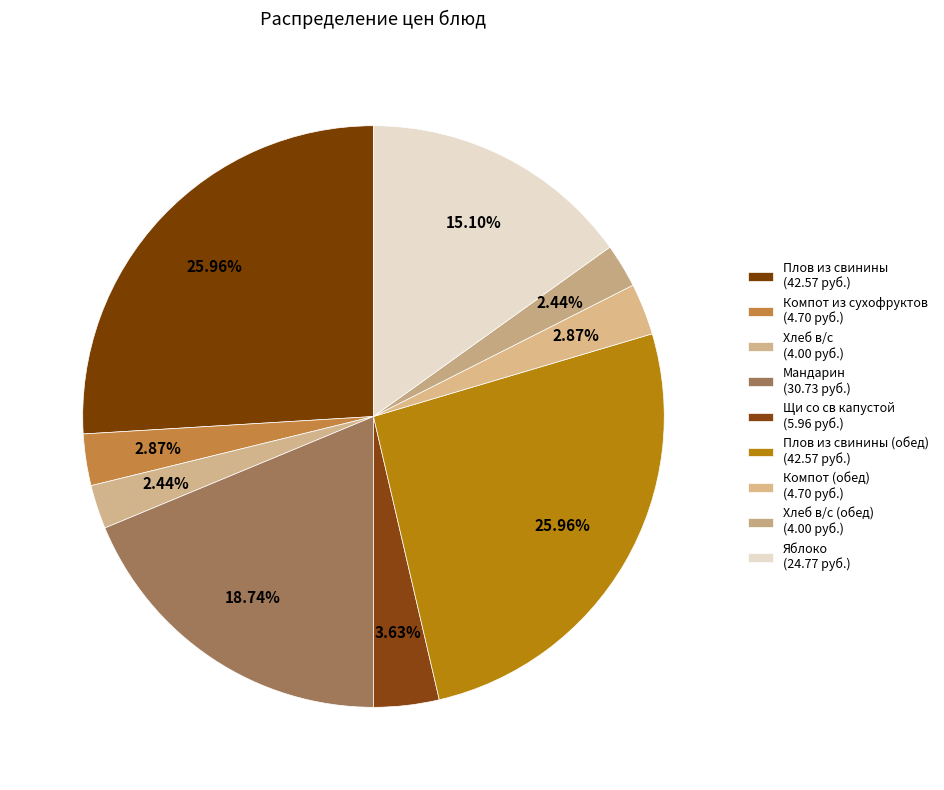

How many segments does this pie chart have?

9